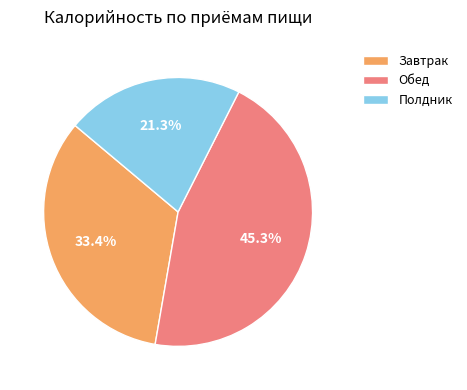

The Завтрак slice represents 27% of the pie. True or false?

False